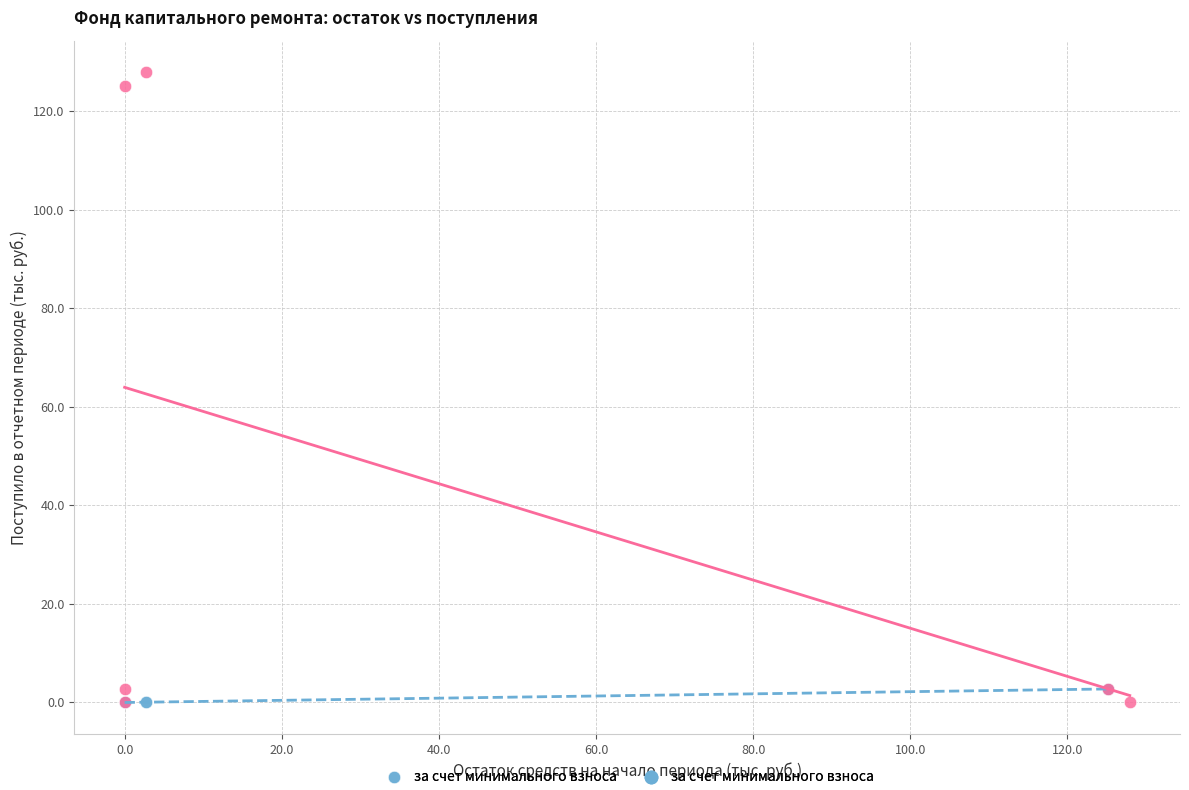

Which series has the largest Y range (max minus min)?

сверх минимального взноса